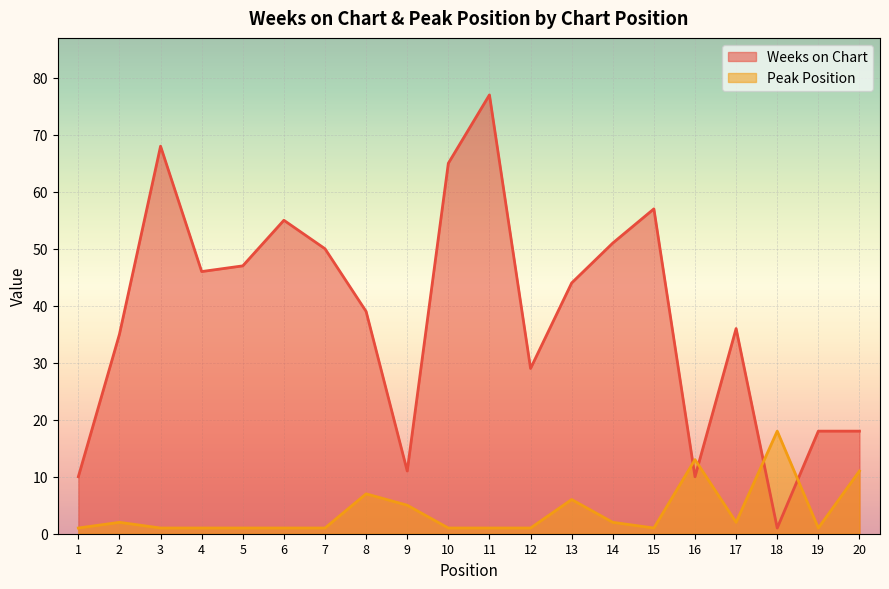

What is the total value across all series at 17?

38